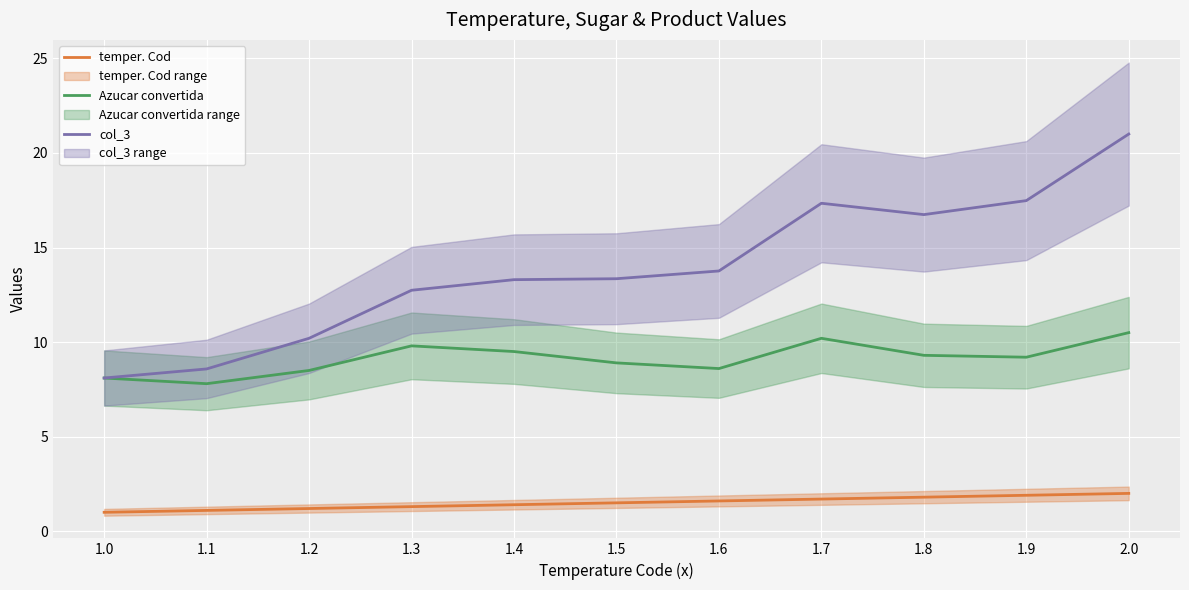

The value of col_3 at 1.8 is 5.6. True or false?

False